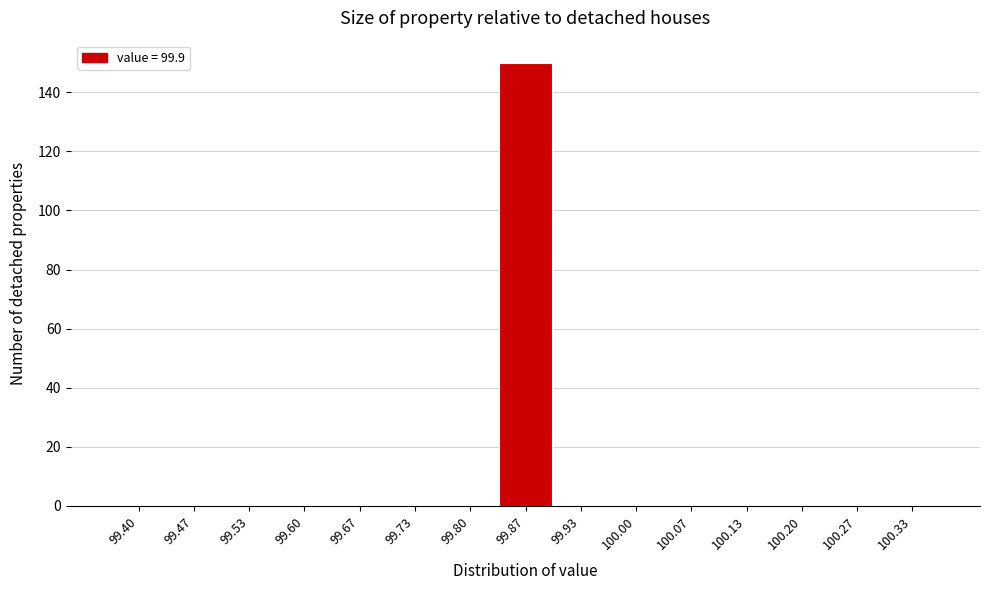

Reading right to left, list all the values displayed in this chart.

100.33=0	100.27=0	100.20=0	100.13=0	100.07=0	100.00=0	99.93=0	99.87=150	99.80=0	99.73=0	99.67=0	99.60=0	99.53=0	99.47=0	99.40=0